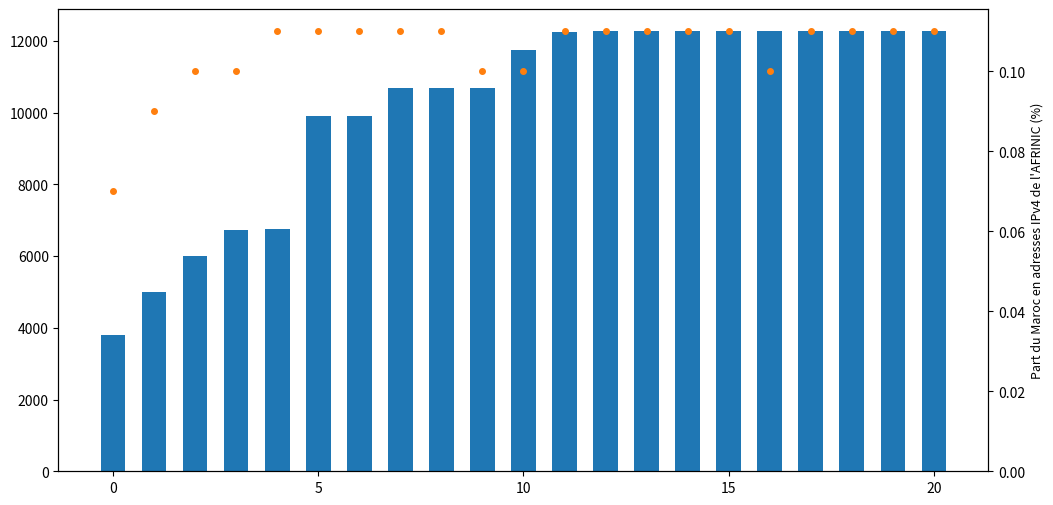

The Nombre des adresses IPv4 allouées (en milliers) series shows 12264.0 at 12. True or false?

True